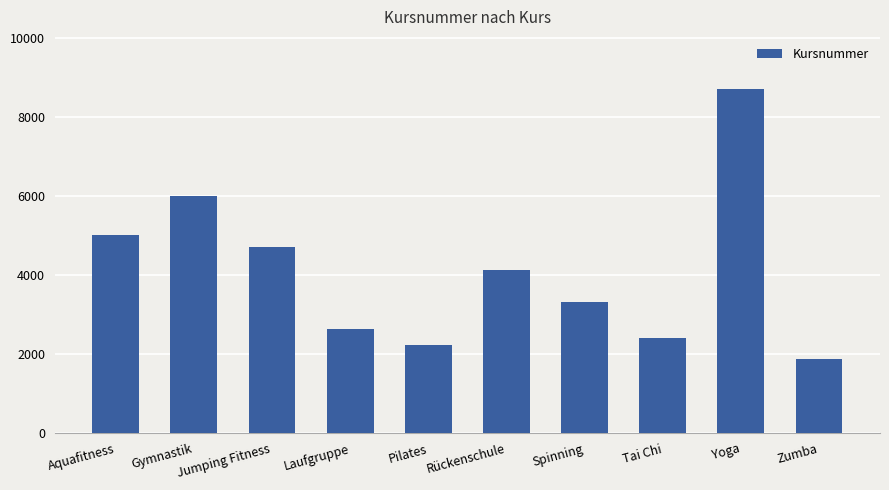

What is the change in value from Pilates to Yoga?

+6489